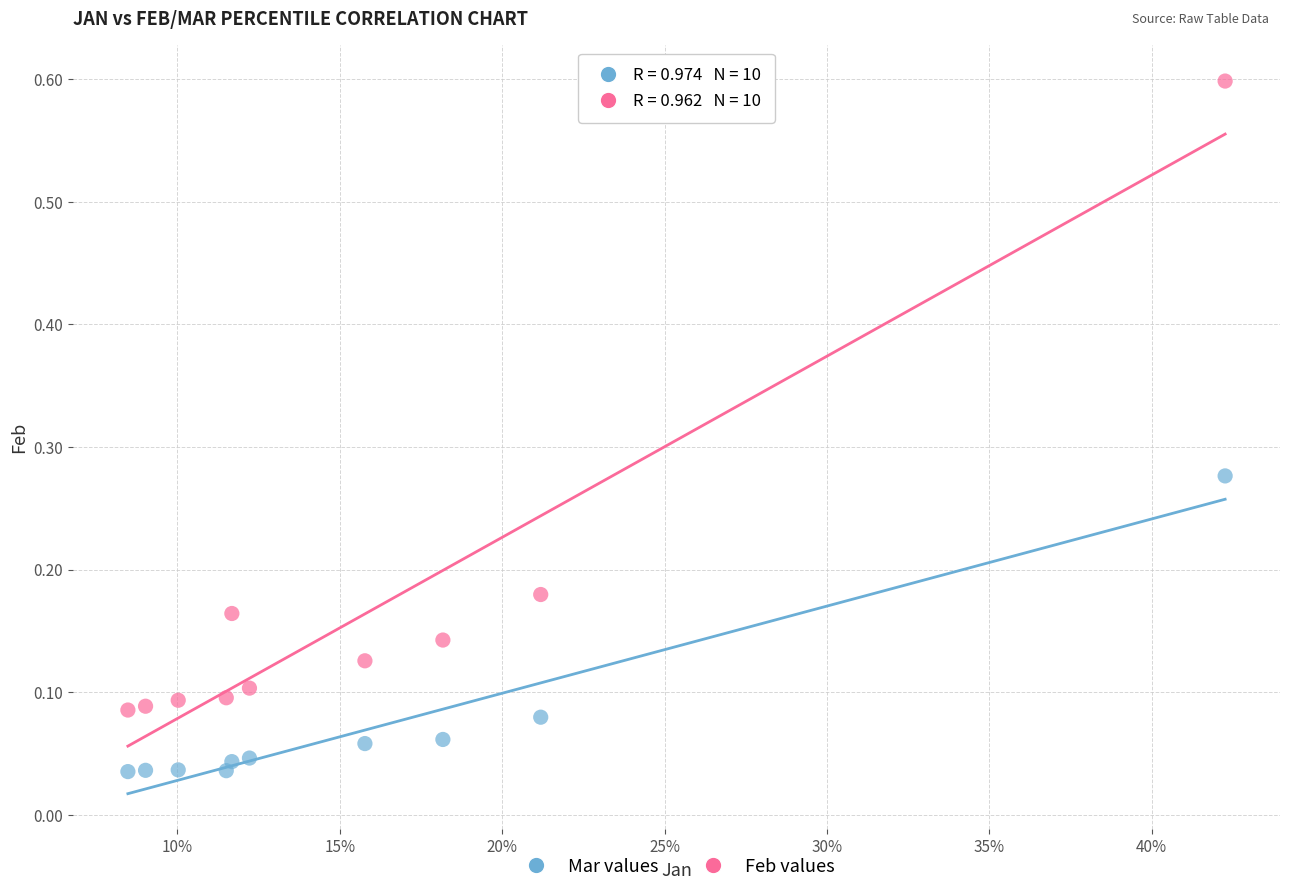

Across all data points, what is the range of Y values (max minus min)?

0.6